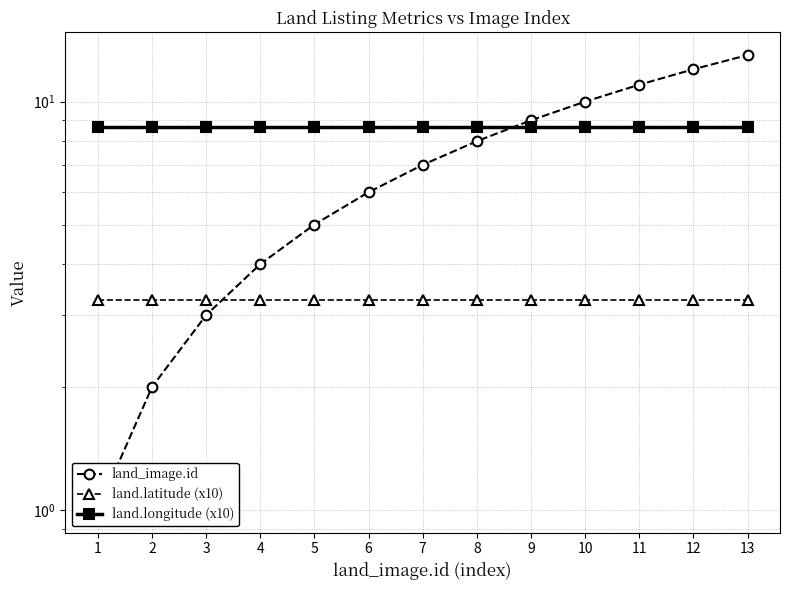

What is the maximum value shown in the chart?

13.0